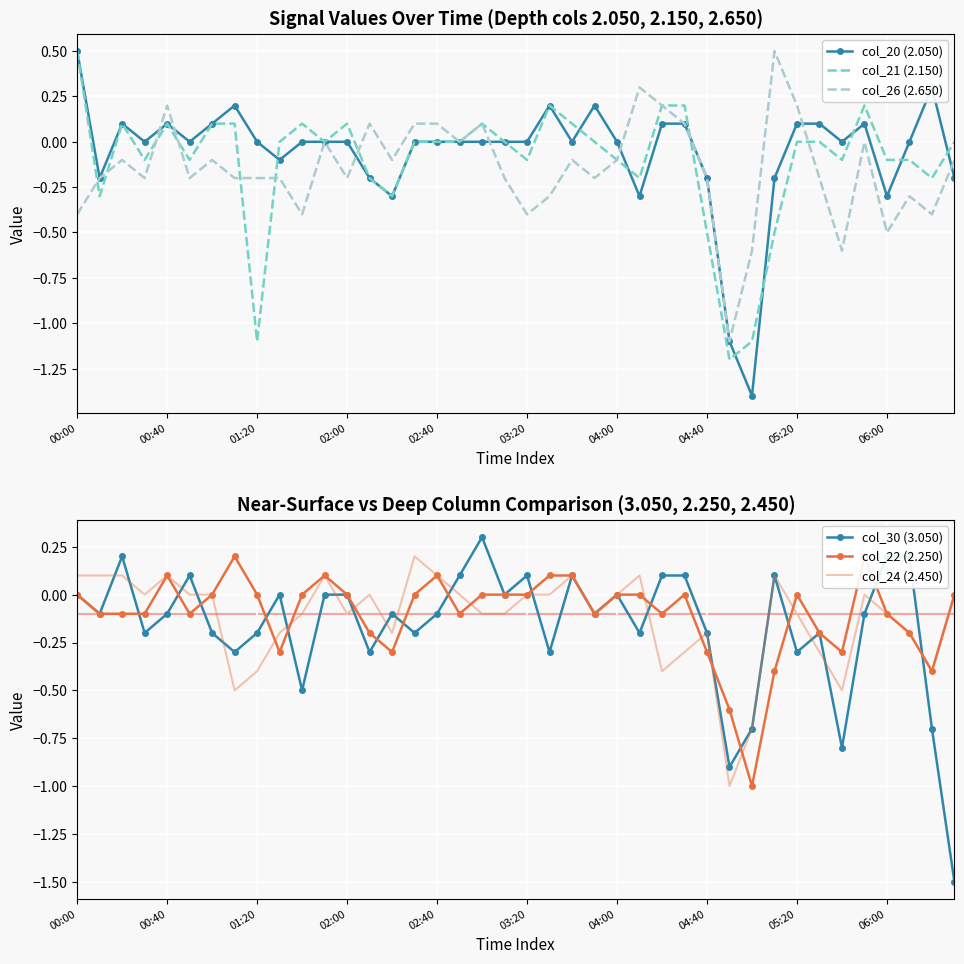

Is it true that col_26 (2.650) equals -0.4 at 03:20?

True